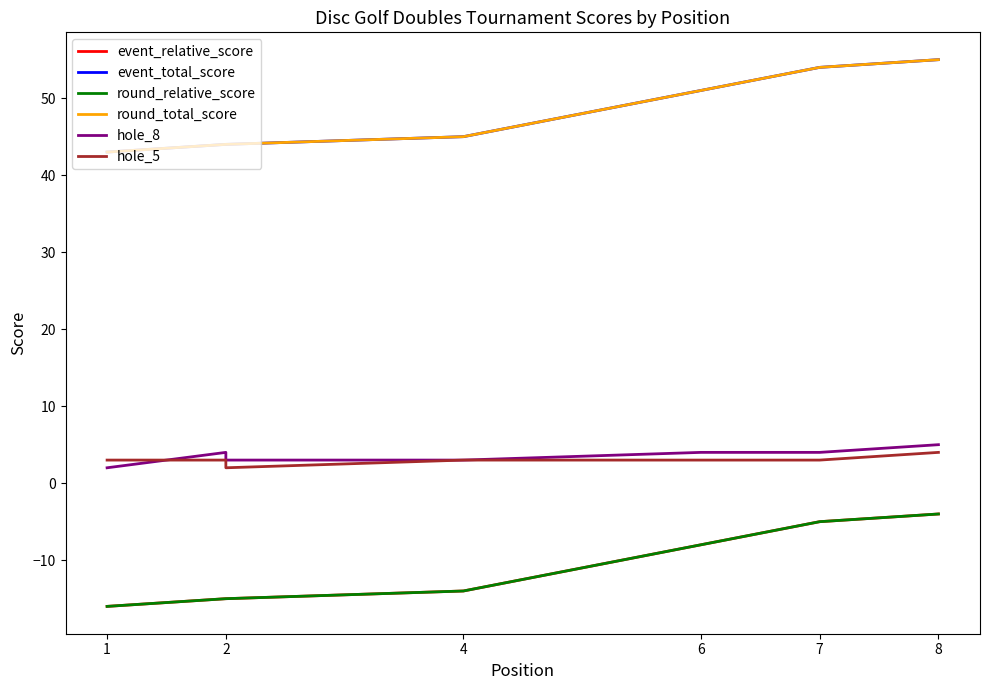

True or false: hole_5 has more than 2 points higher than both neighbors.

False